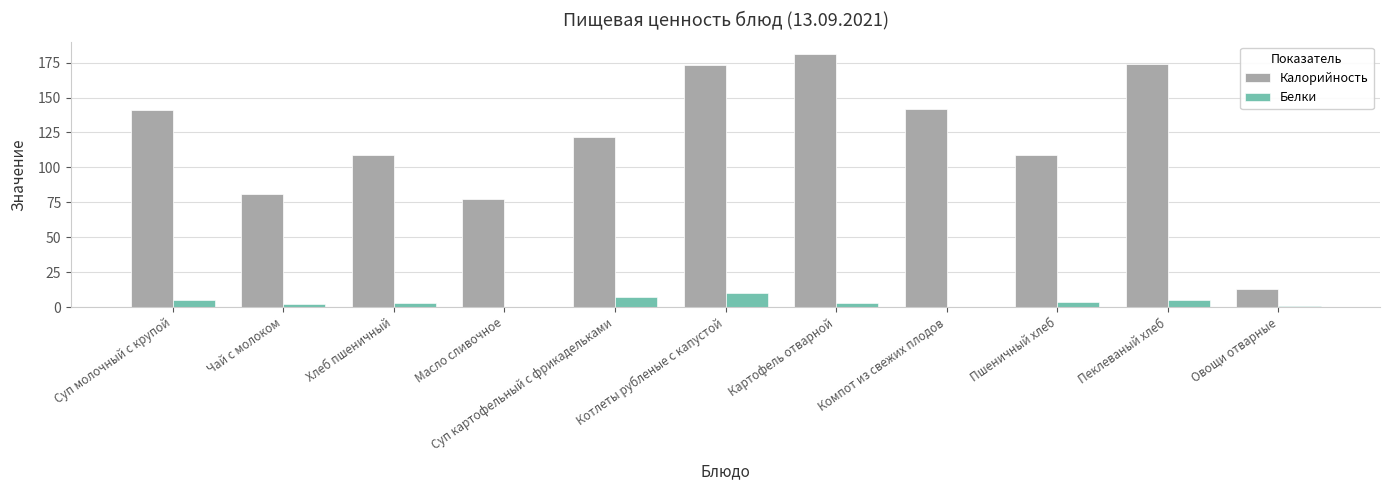

What is the sum of the Белки values at Котлеты рубленые с капустой and Суп молочный с крупой?

15.0